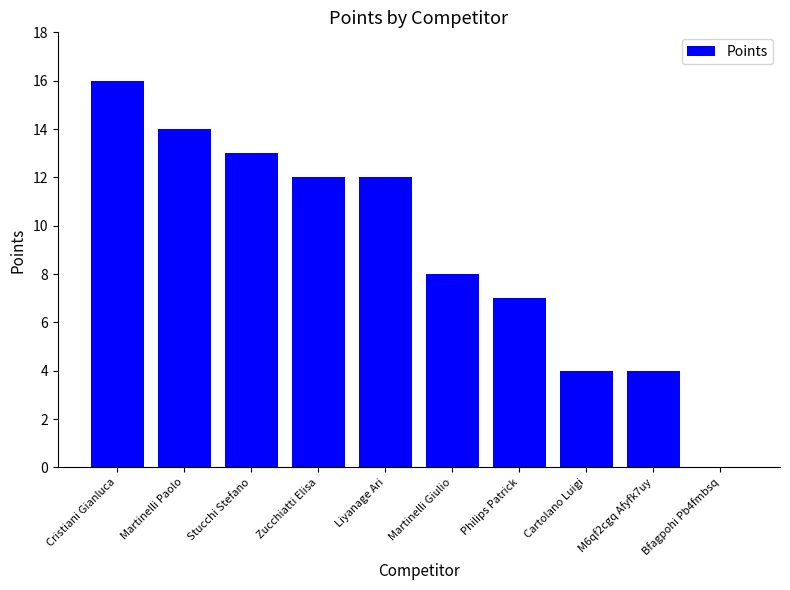

Reading left to right, what are all the values shown in this chart?

Cristiani Gianluca=16	Martinelli Paolo=14	Stucchi Stefano=13	Zucchiatti Elisa=12	Liyanage Ari=12	Martinelli Giulio=8	Philips Patrick=7	Cartolano Luigi=4	M6qf2cgq Afyfk7uy=4	Bfagpohi Pb4fmbsq=0